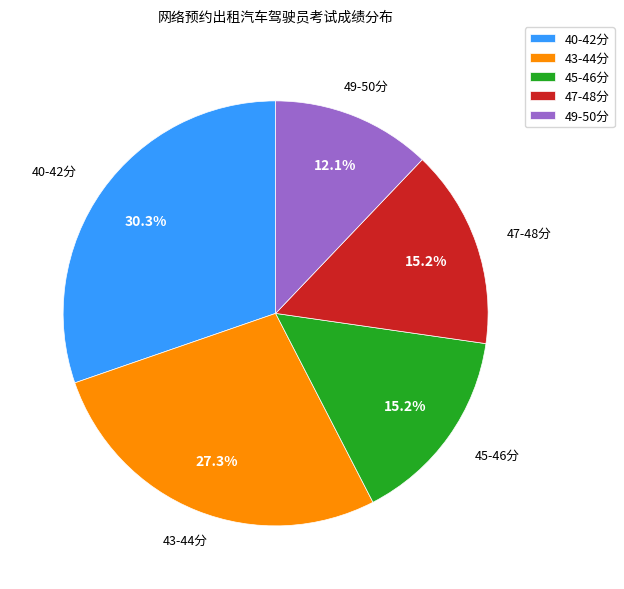

Approximately how many times larger is the value at 49-50分 compared to 43-44分?

0.4